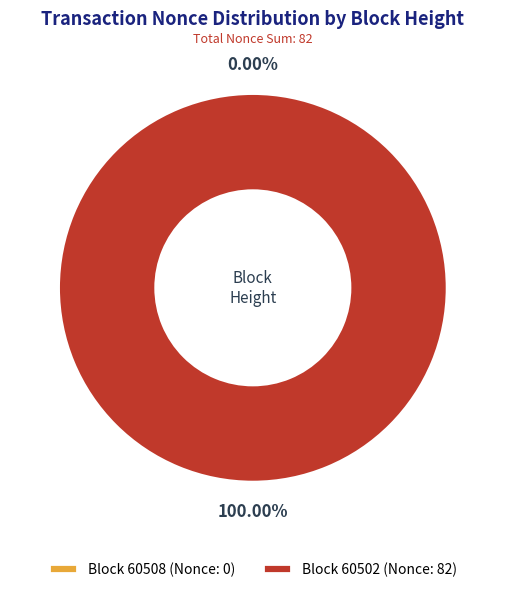

What is the majority slice?

60502